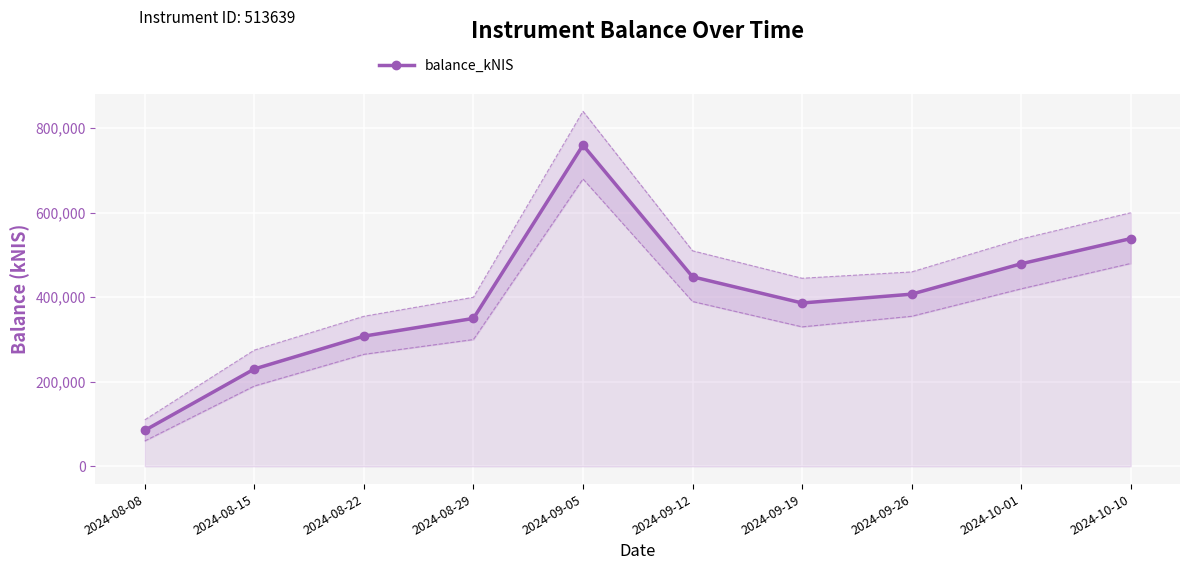

What position from the right is 2024-10-01?

2